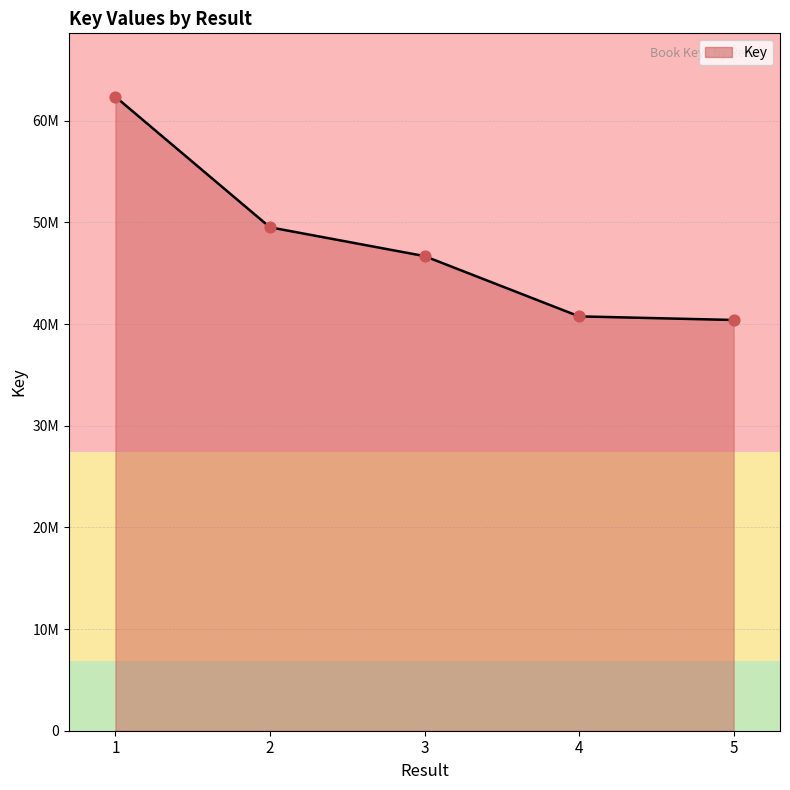

What is the ratio of the value at 1 to the value at 2?

1.3